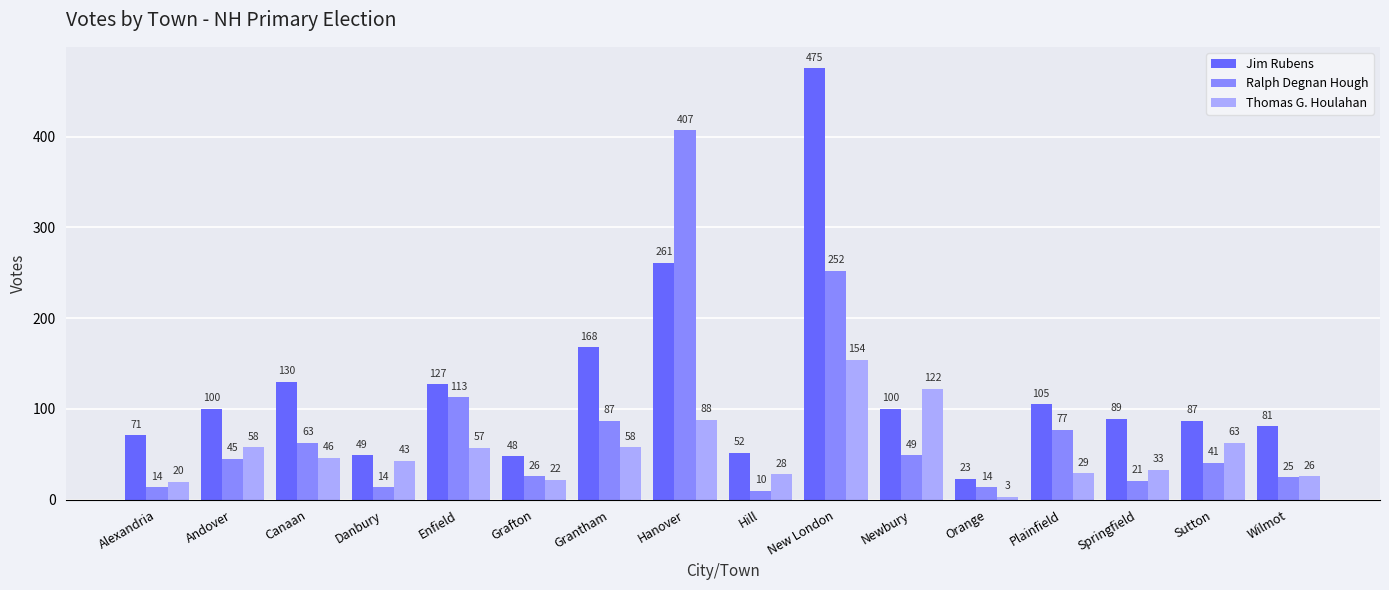

How many groups of bars are there?

16